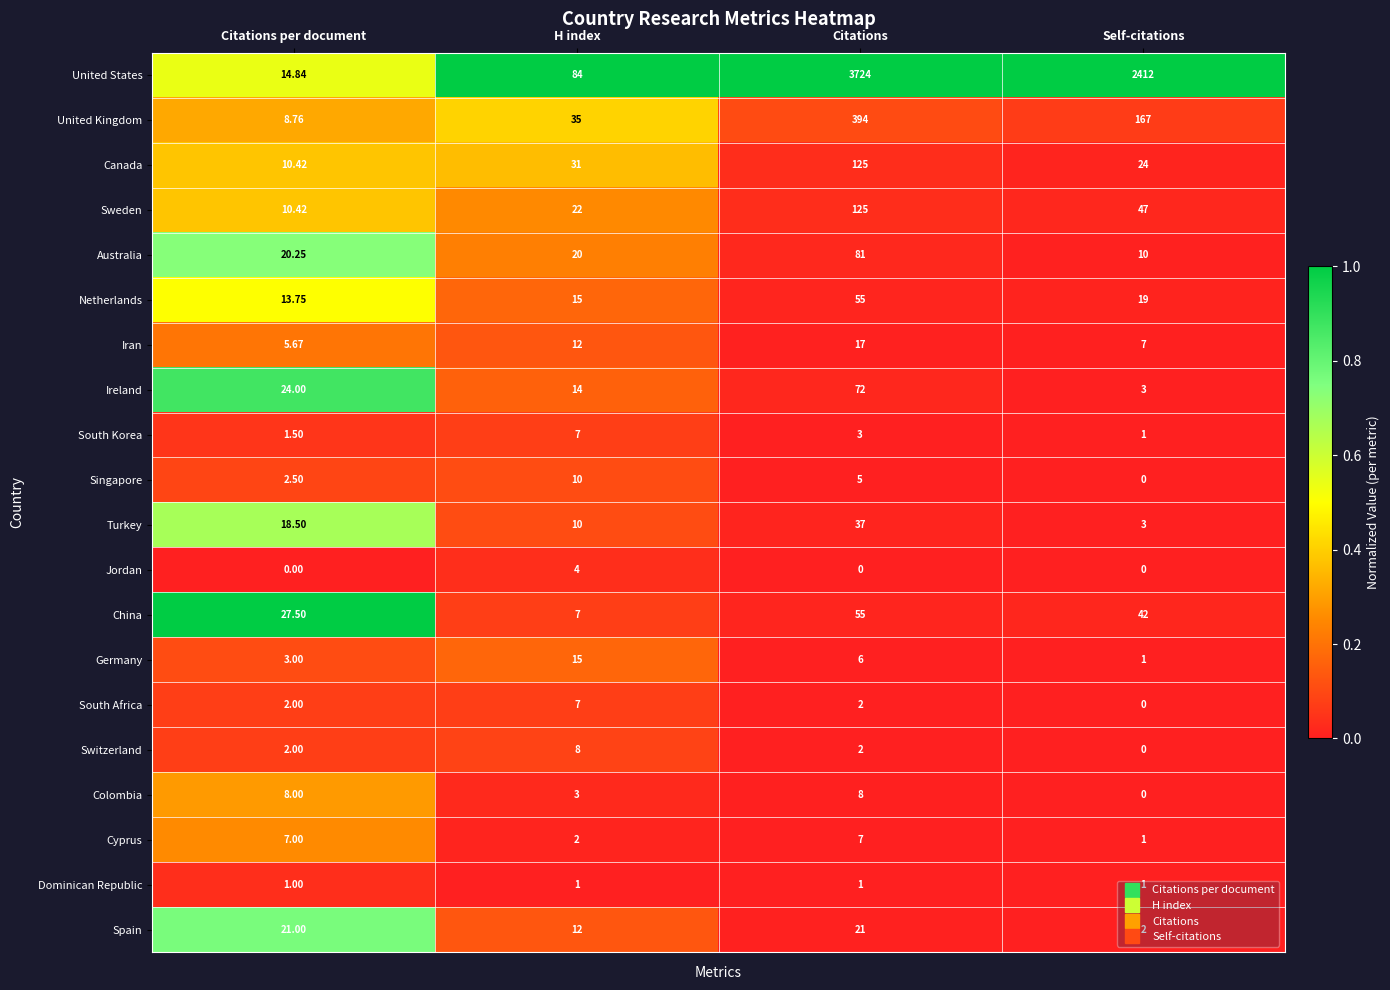

What is the total value across all series at Citations per document?

202.1